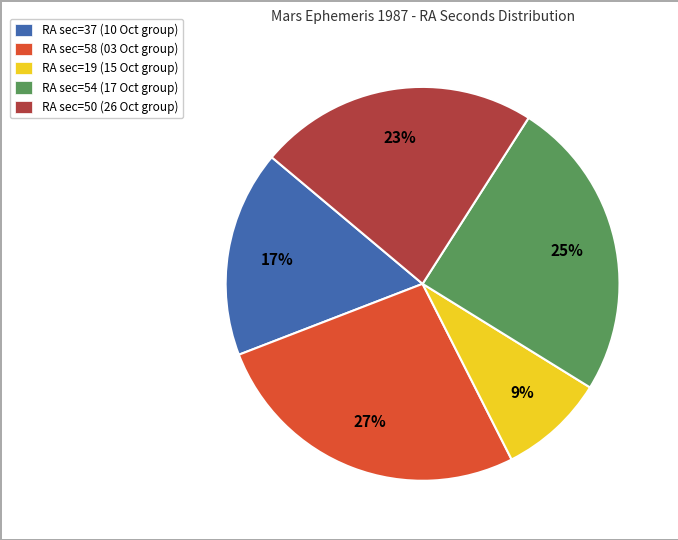

To the nearest percent, what percentage of the pie is RA sec=58 (03 Oct group)?

27%